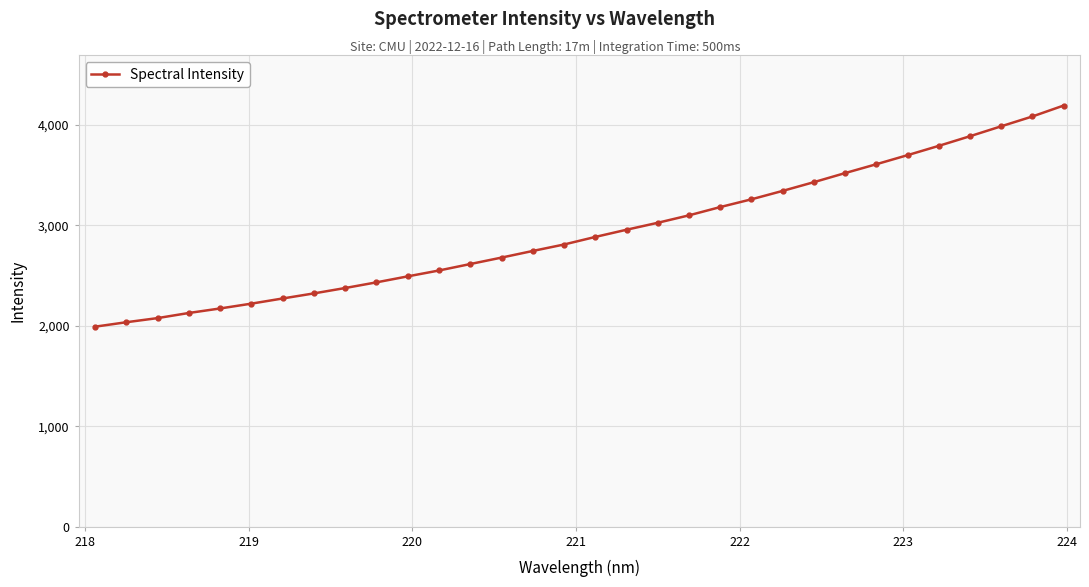

What is the sum of all values?

93843.3